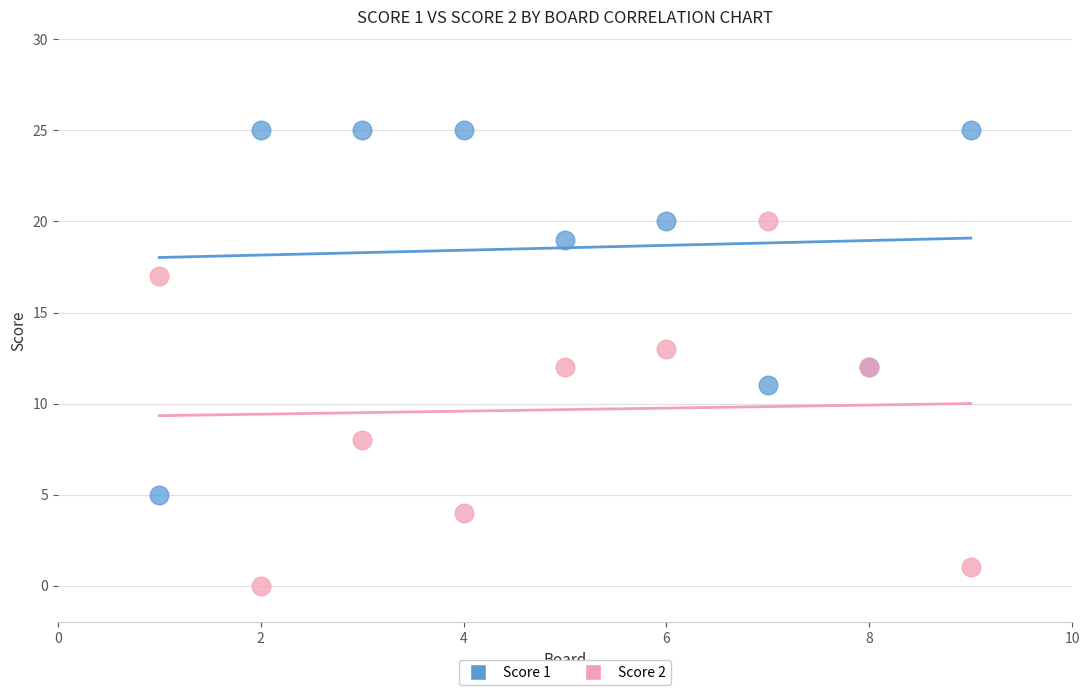

In the Score 2 series, what Y value is closest to 10?

8